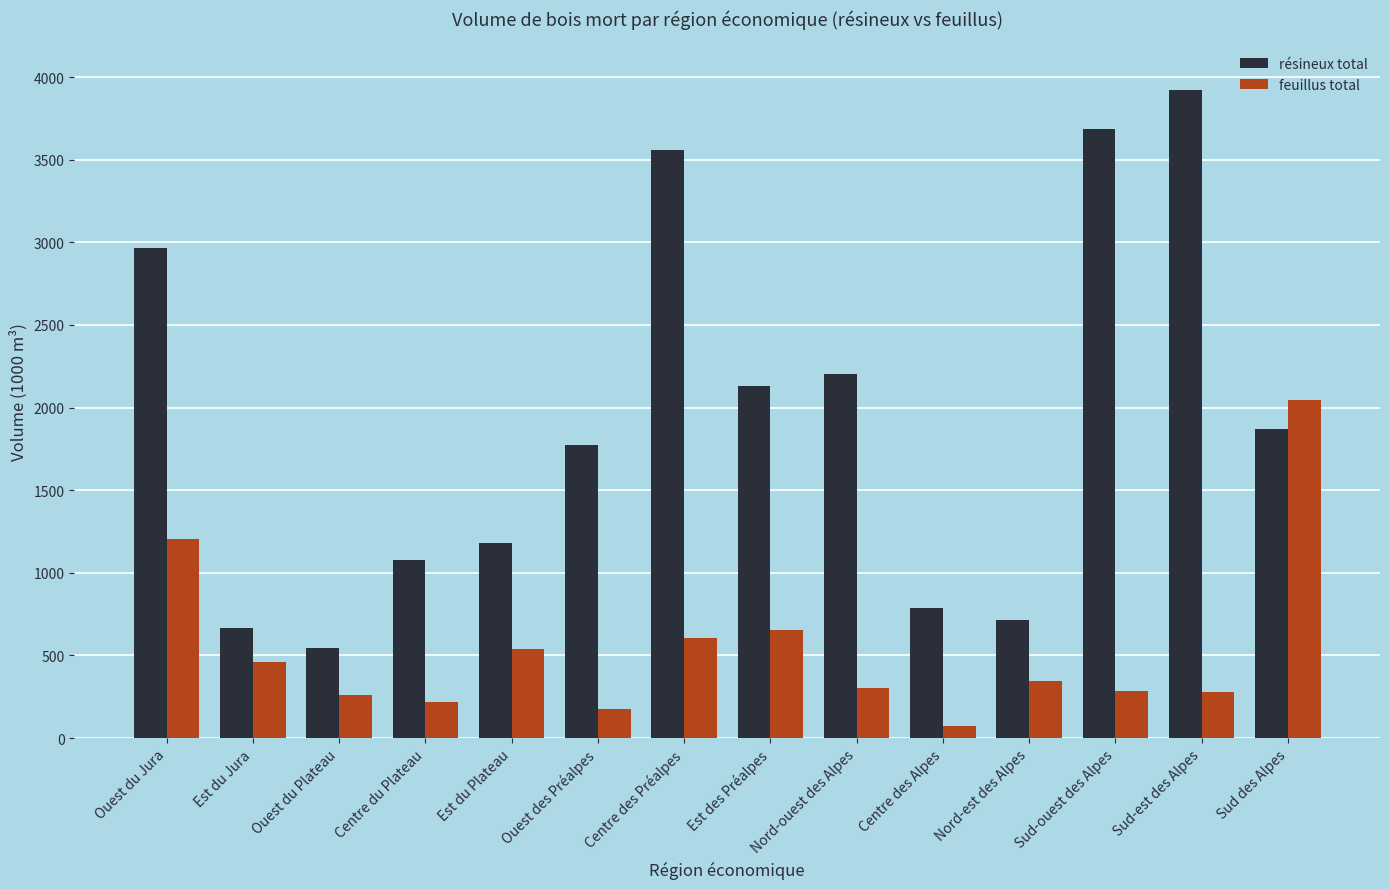

How many bars are there in each group?

2